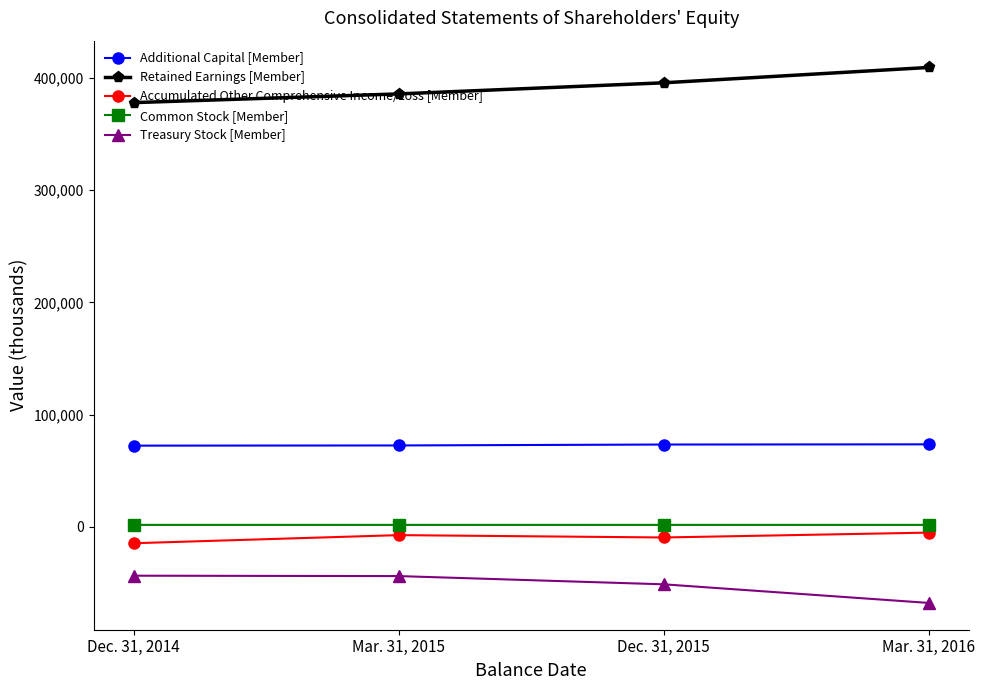

Does the chart have visible grid lines?

No